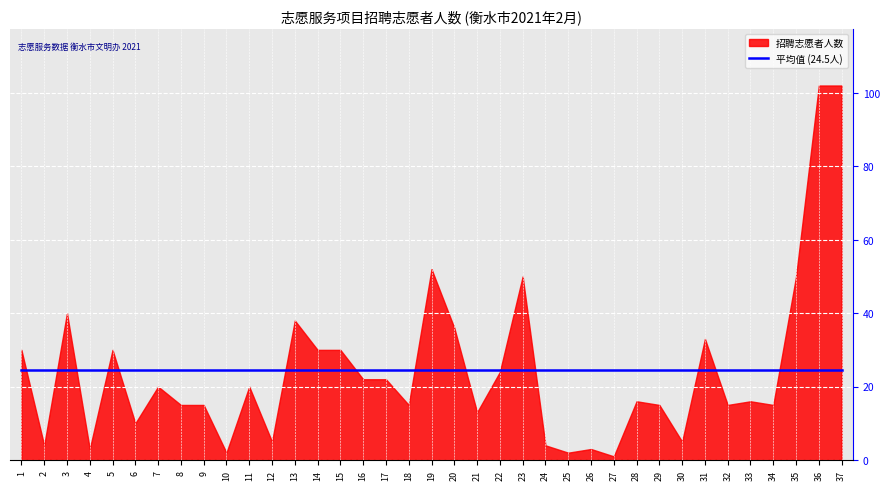

Where is the first local maximum?

3